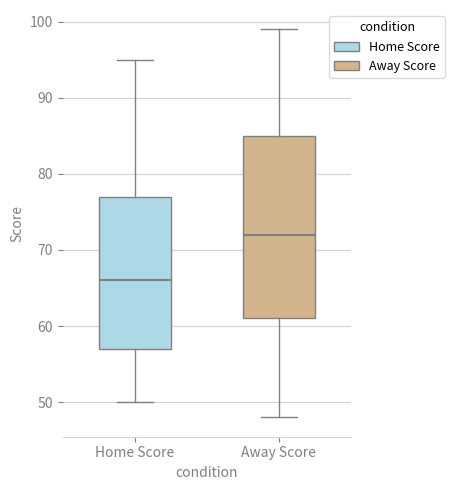

Which box is the tallest, from its lower edge to its upper edge?

Away Score